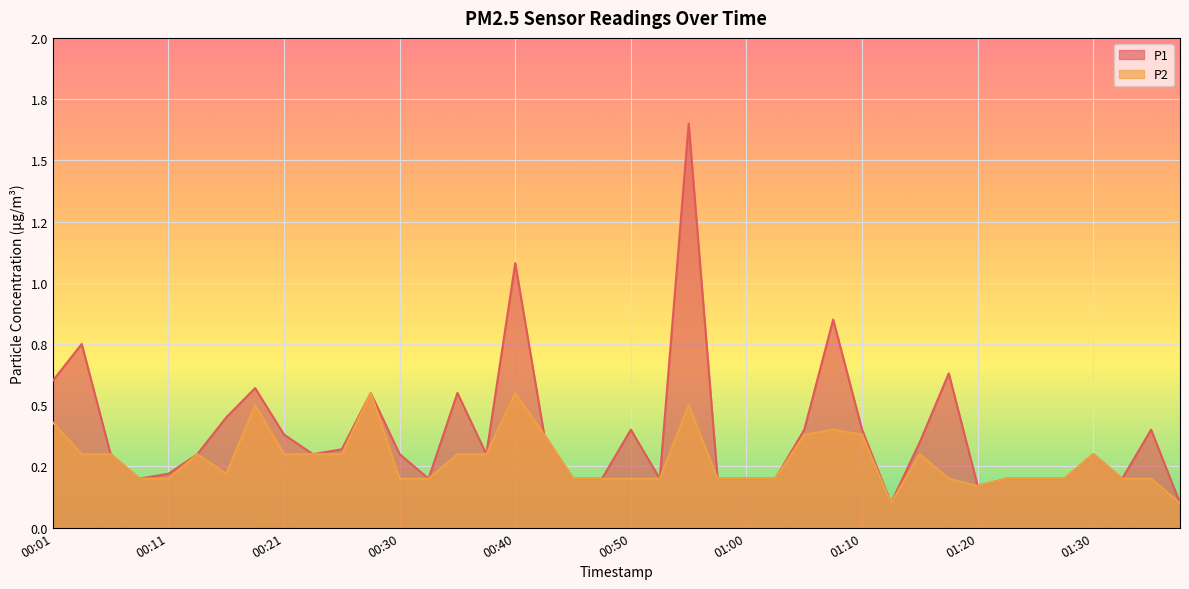

Reading left to right, extract all data points from this chart.

P1: 00:01=0.6	00:03=0.8	00:06=0.3	00:08=0.2	00:11=0.2	00:13=0.3	00:16=0.5	00:18=0.6	00:21=0.4	00:23=0.3	00:26=0.3	00:28=0.6	00:30=0.3	00:33=0.2	00:35=0.6	00:38=0.3	00:40=1.1	00:43=0.4	00:45=0.2	00:48=0.2	00:50=0.4	00:53=0.2	00:55=1.6	00:58=0.2	01:00=0.2	01:03=0.2	01:05=0.4	01:08=0.8	01:10=0.4	01:12=0.1	01:15=0.3	01:17=0.6	01:20=0.2	01:22=0.2	01:25=0.2	01:27=0.2	01:30=0.3	01:32=0.2	01:35=0.4	01:37=0.1
P2: 00:01=0.4	00:03=0.3	00:06=0.3	00:08=0.2	00:11=0.2	00:13=0.3	00:16=0.2	00:18=0.5	00:21=0.3	00:23=0.3	00:26=0.3	00:28=0.6	00:30=0.2	00:33=0.2	00:35=0.3	00:38=0.3	00:40=0.6	00:43=0.4	00:45=0.2	00:48=0.2	00:50=0.2	00:53=0.2	00:55=0.5	00:58=0.2	01:00=0.2	01:03=0.2	01:05=0.4	01:08=0.4	01:10=0.4	01:12=0.1	01:15=0.3	01:17=0.2	01:20=0.2	01:22=0.2	01:25=0.2	01:27=0.2	01:30=0.3	01:32=0.2	01:35=0.2	01:37=0.1